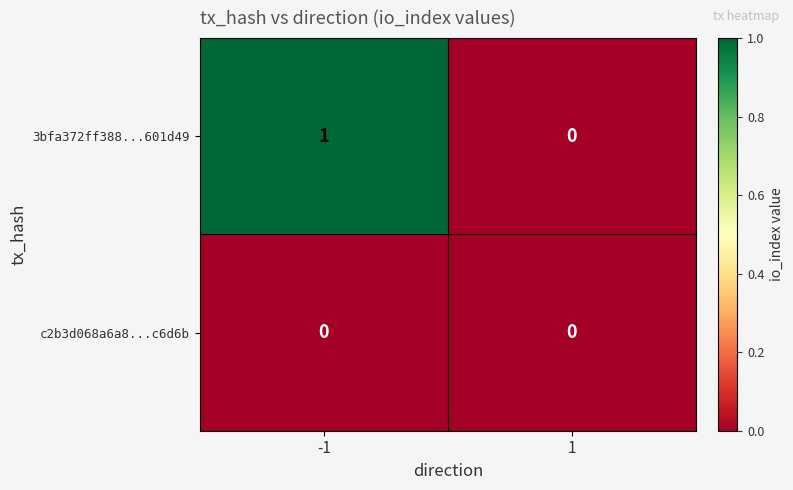

List the series in order of their overall mean, lowest first.

c2b3d068a6a8...c6d6b, 3bfa372ff388...601d49